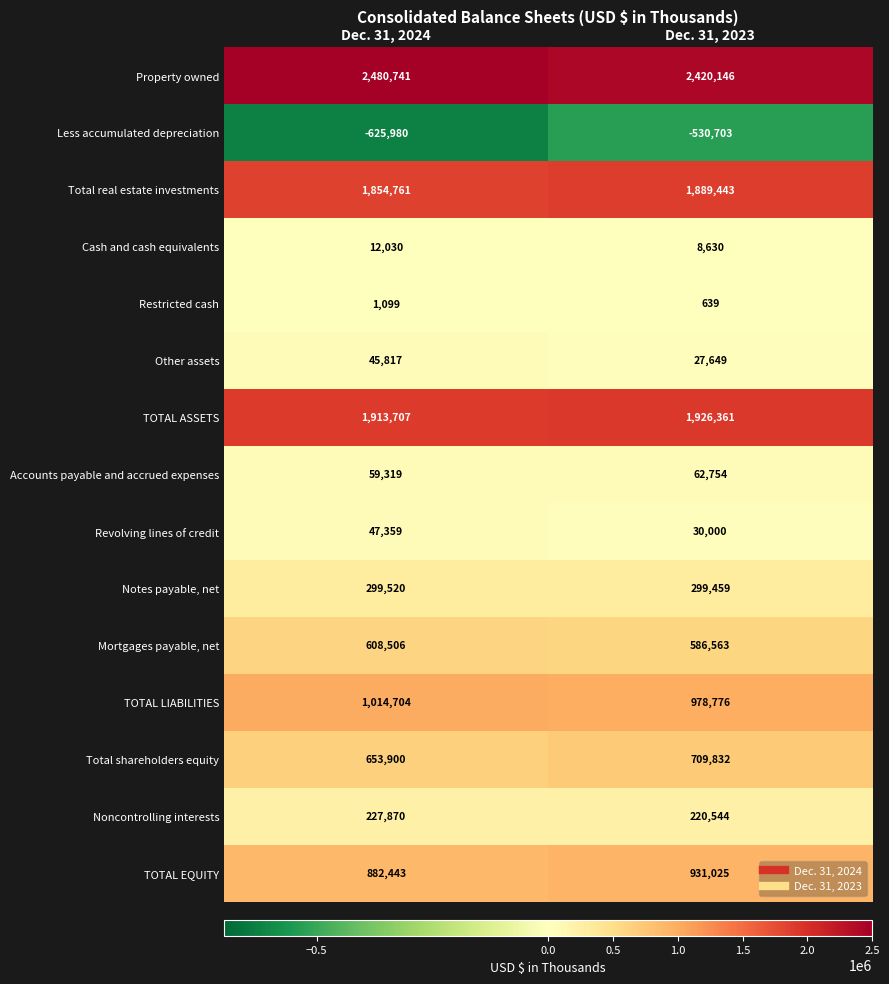

Reading left to right, extract all data points from this chart.

Property owned: 2480741	2420146
Less accumulated depreciation: -625980	-530703
Total real estate investments: 1854761	1889443
Cash and cash equivalents: 12030	8630
Restricted cash: 1099	639
Other assets: 45817	27649
TOTAL ASSETS: 1913707	1926361
Accounts payable and accrued expenses: 59319	62754
Revolving lines of credit: 47359	30000
Notes payable, net: 299520	299459
Mortgages payable, net: 608506	586563
TOTAL LIABILITIES: 1014704	978776
Total shareholders equity: 653900	709832
Noncontrolling interests: 227870	220544
TOTAL EQUITY: 882443	931025